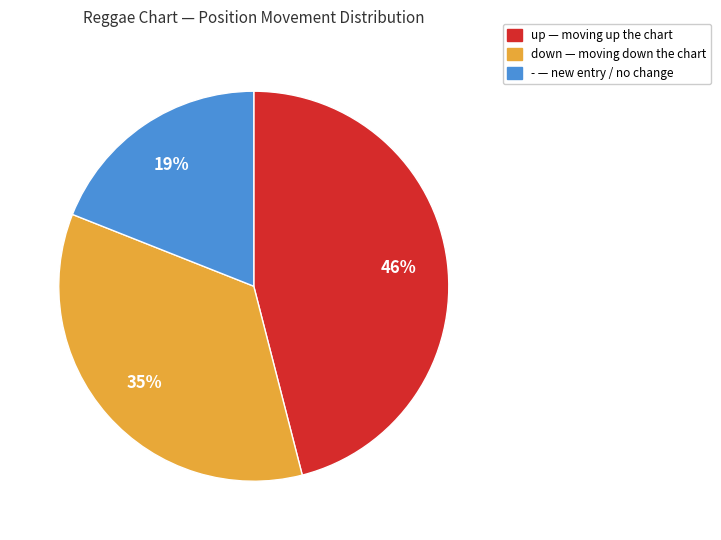

Approximately how many times larger is the value at - compared to up?

0.4